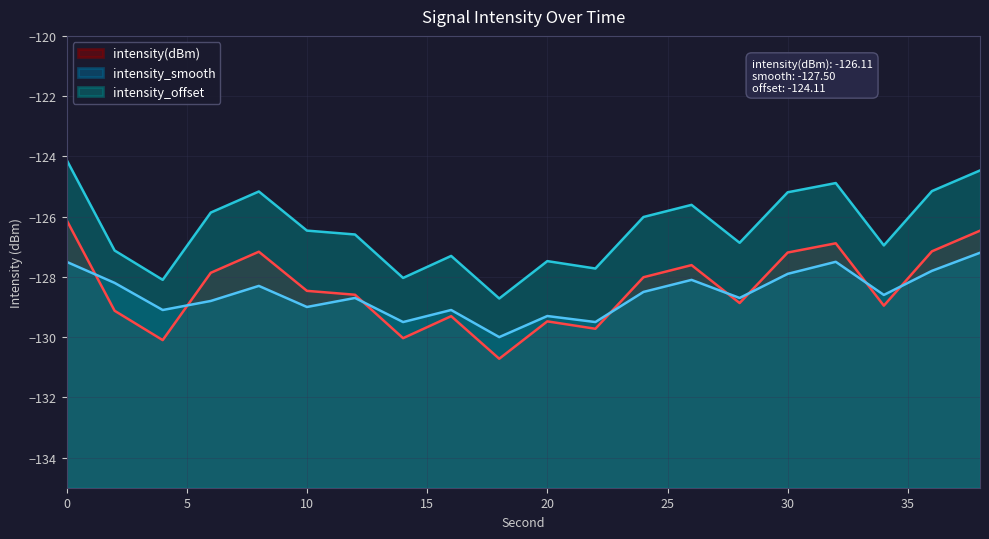

At which label does intensity_offset reach its minimum?

18